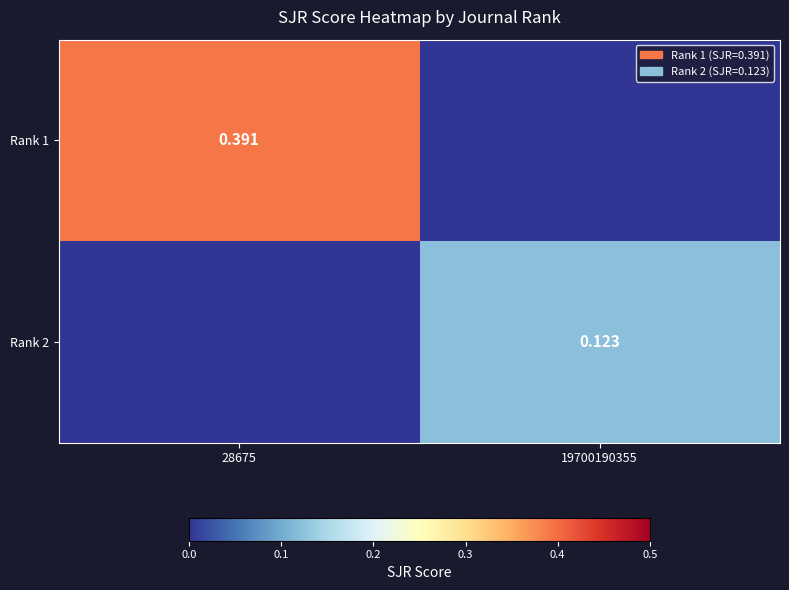

Which label corresponds to the largest value in the chart?

28675